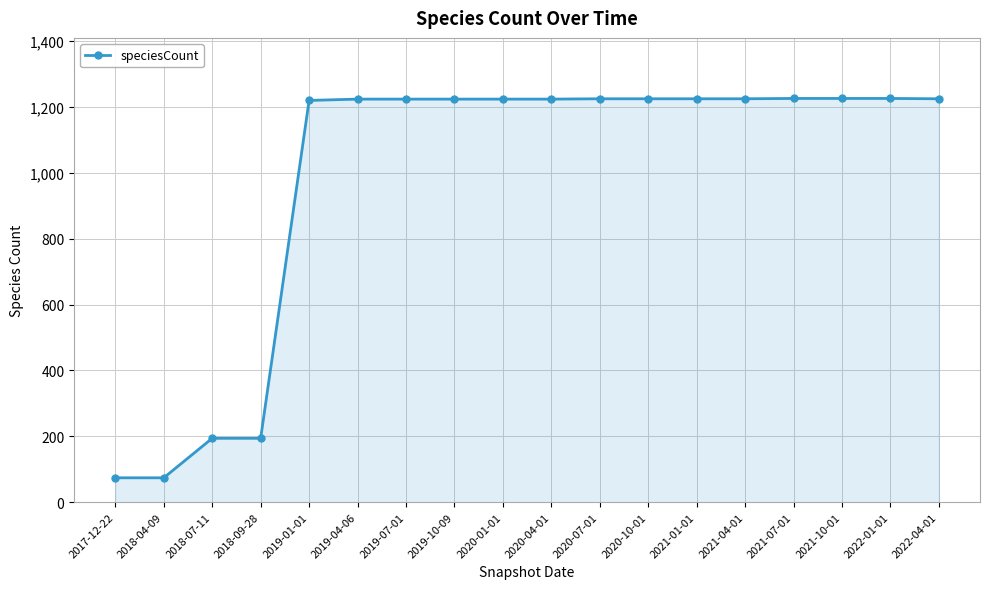

Count the number of data series in this chart.

1